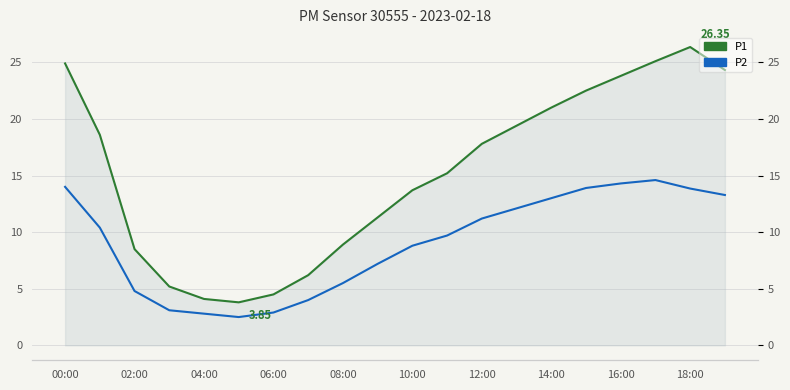

How many data points does each series have?

20